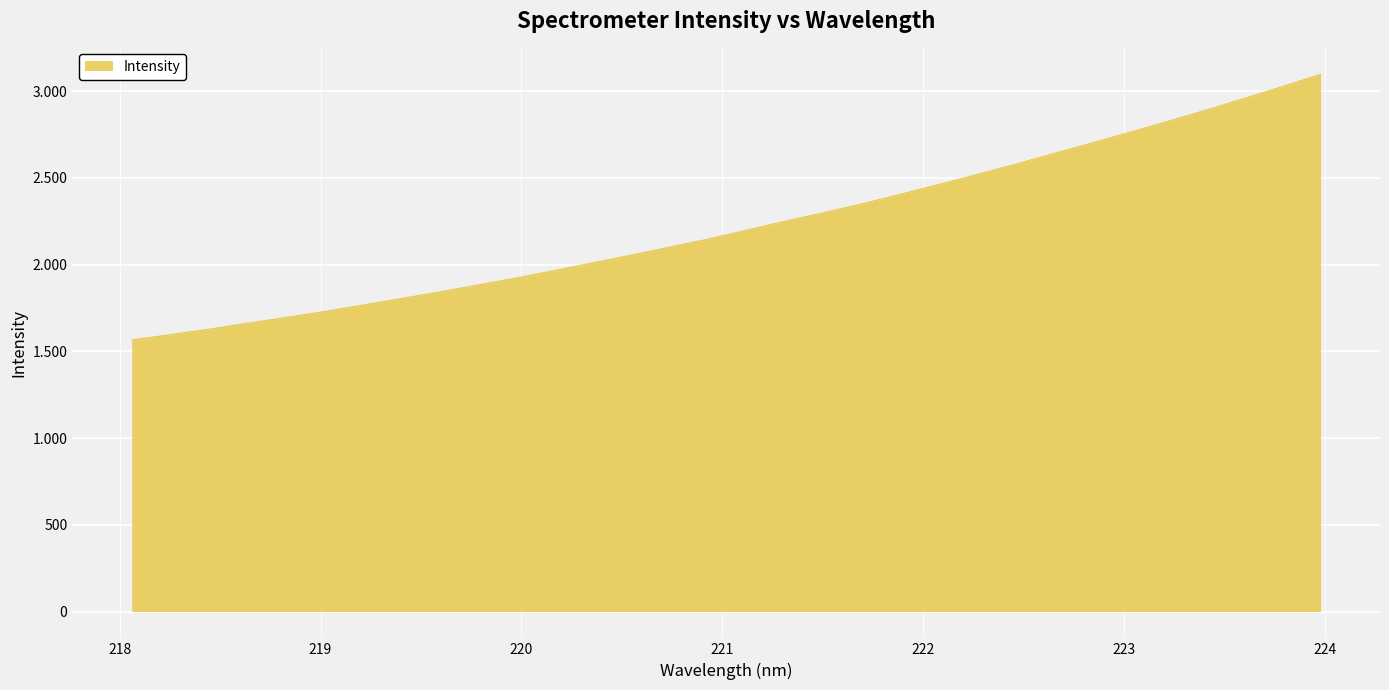

At which category does the chart reach its peak across all series?

223.9802